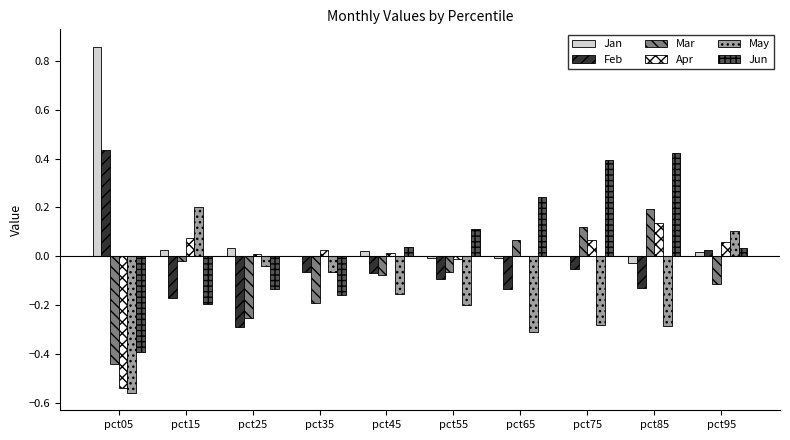

Is the value of Jun at pct35 greater than the value of Jan at pct55?

No